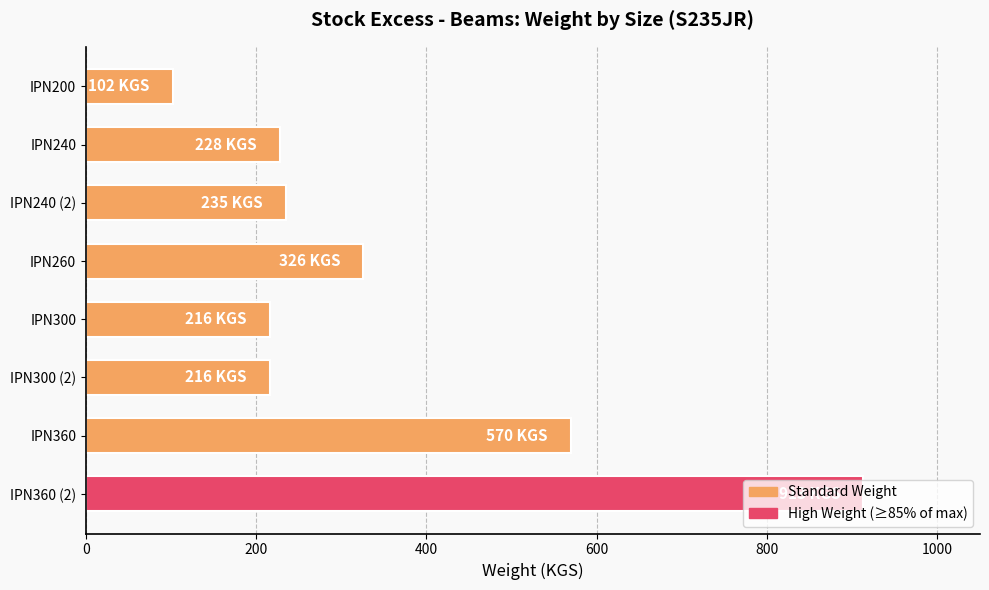

The value at IPN360 is 819. True or false?

False